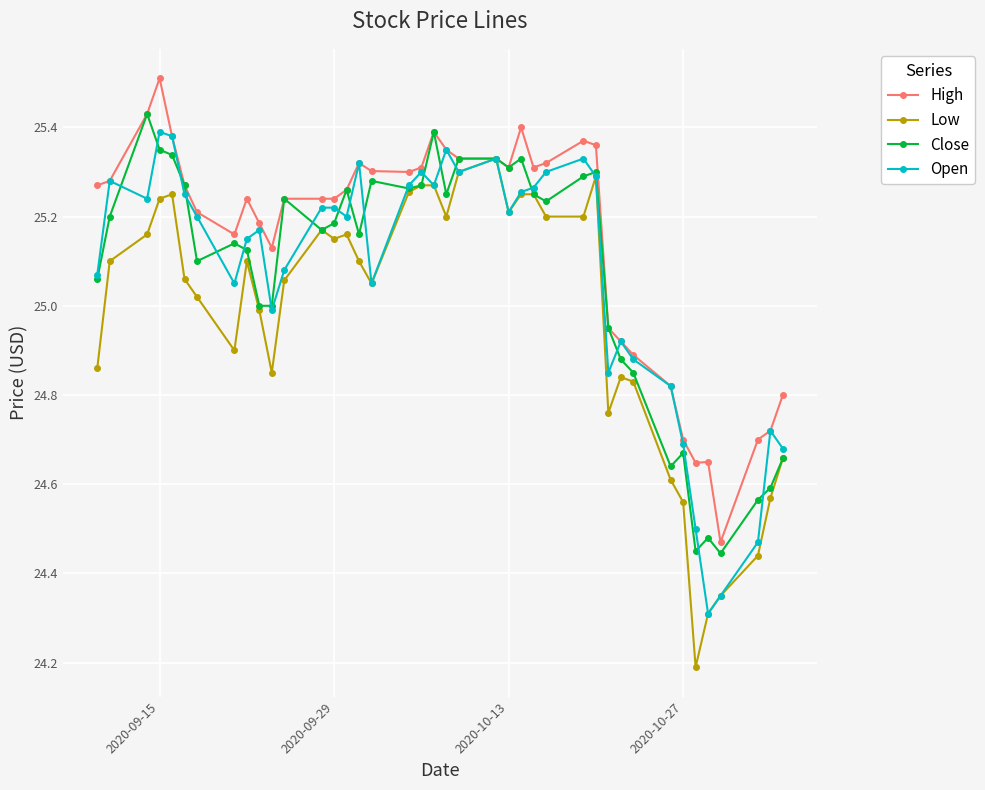

At how many categories does at least one series exceed 24?

40